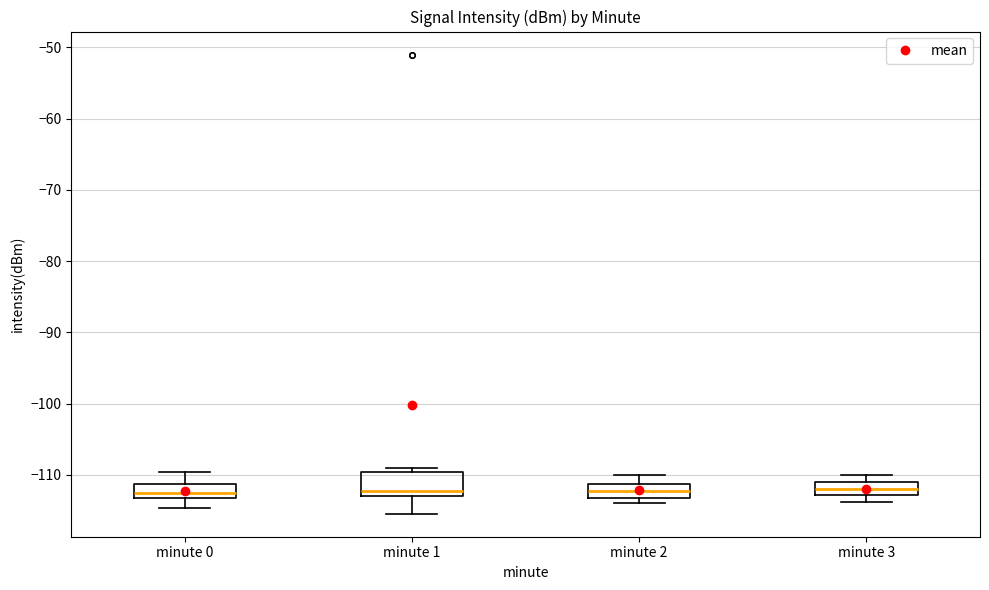

Comparing the boxes themselves (not the whiskers), which one is the tallest?

minute 1